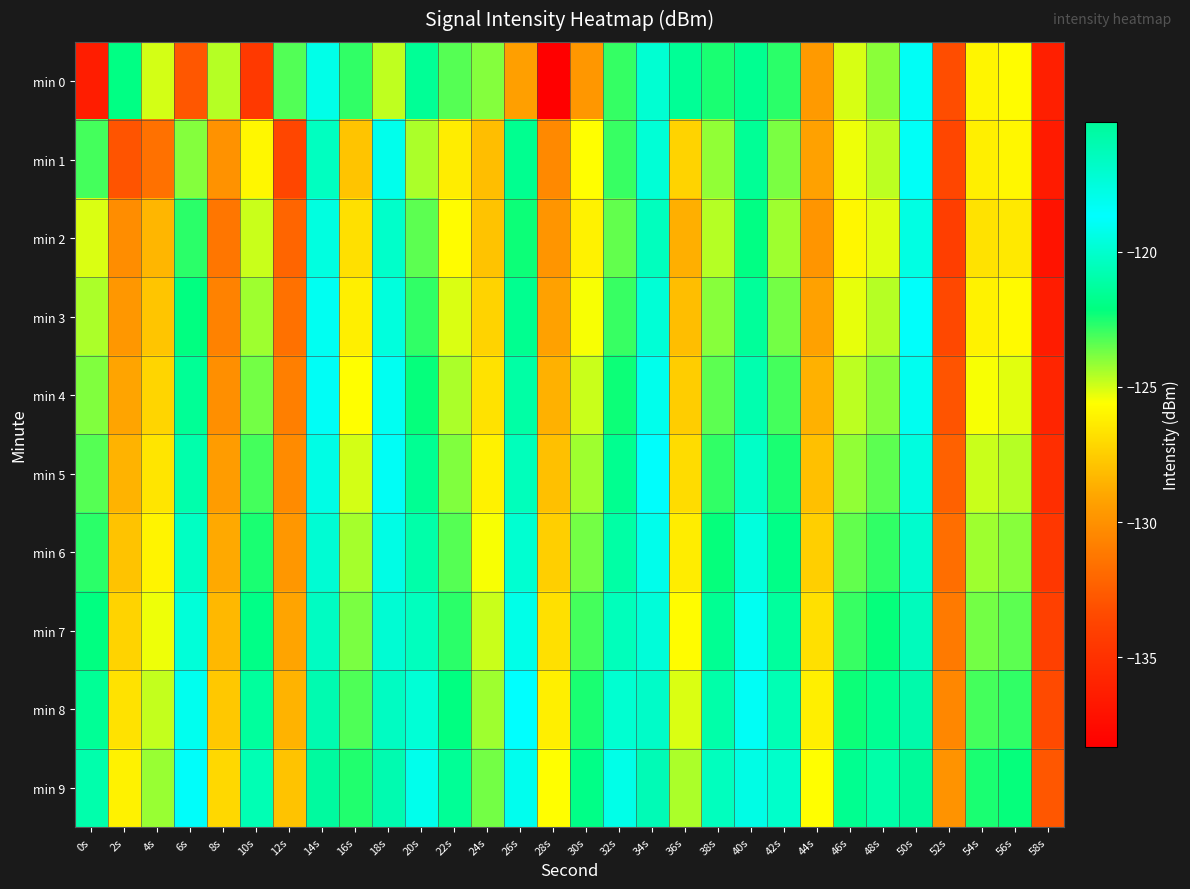

Reading left to right, what are all the values shown in this chart?

min 0: 0s=-136.3	2s=-122.0	4s=-125.0	6s=-132.8	8s=-124.6	10s=-134.4	12s=-123.3	14s=-119.3	16s=-122.8	18s=-124.8	20s=-121.5	22s=-123.3	24s=-123.9	26s=-129.3	28s=-138.3	30s=-129.7	32s=-122.9	34s=-119.9	36s=-121.5	38s=-122.5	40s=-121.6	42s=-122.7	44s=-129.6	46s=-125.1	48s=-124.0	50s=-118.4	52s=-133.3	54s=-126.0	56s=-125.7	58s=-136.2
min 1: 0s=-123.1	2s=-132.9	4s=-131.5	6s=-123.9	8s=-129.9	10s=-125.9	12s=-133.6	14s=-120.3	16s=-127.9	18s=-119.2	20s=-124.5	22s=-126.3	24s=-128.1	26s=-121.7	28s=-130.4	30s=-125.6	32s=-122.9	34s=-119.8	36s=-127.3	38s=-124.1	40s=-121.5	42s=-123.8	44s=-129.2	46s=-125.4	48s=-124.7	50s=-118.9	52s=-133.6	54s=-126.2	56s=-125.9	58s=-136.5
min 2: 0s=-125.1	2s=-130.2	4s=-128.4	6s=-122.7	8s=-131.3	10s=-124.9	12s=-132.1	14s=-119.5	16s=-126.8	18s=-120.1	20s=-123.4	22s=-125.7	24s=-127.9	26s=-122.3	28s=-129.8	30s=-126.1	32s=-123.5	34s=-120.4	36s=-128.7	38s=-124.6	40s=-122.0	42s=-124.3	44s=-129.8	46s=-125.9	48s=-125.2	50s=-119.4	52s=-134.1	54s=-126.7	56s=-126.4	58s=-137.0
min 3: 0s=-124.5	2s=-129.7	4s=-127.8	6s=-122.1	8s=-130.7	10s=-124.3	12s=-131.5	14s=-119.0	16s=-126.2	18s=-119.6	20s=-122.8	22s=-125.1	24s=-127.3	26s=-121.7	28s=-129.2	30s=-125.5	32s=-122.9	34s=-119.8	36s=-128.1	38s=-124.0	40s=-121.4	42s=-123.7	44s=-129.2	46s=-125.3	48s=-124.6	50s=-118.8	52s=-133.5	54s=-126.1	56s=-125.8	58s=-136.4
min 4: 0s=-123.9	2s=-129.1	4s=-127.2	6s=-121.5	8s=-130.1	10s=-123.7	12s=-130.9	14s=-118.4	16s=-125.6	18s=-119.0	20s=-122.2	22s=-124.5	24s=-126.7	26s=-121.1	28s=-128.6	30s=-124.9	32s=-122.3	34s=-119.2	36s=-127.5	38s=-123.4	40s=-120.8	42s=-123.1	44s=-128.6	46s=-124.7	48s=-124.0	50s=-118.2	52s=-132.9	54s=-125.5	56s=-125.2	58s=-135.8
min 5: 0s=-123.3	2s=-128.5	4s=-126.6	6s=-120.9	8s=-129.5	10s=-123.1	12s=-130.3	14s=-117.8	16s=-125.0	18s=-118.4	20s=-121.6	22s=-123.9	24s=-126.1	26s=-120.5	28s=-128.0	30s=-124.3	32s=-121.7	34s=-118.6	36s=-126.9	38s=-122.8	40s=-120.2	42s=-122.5	44s=-128.0	46s=-124.1	48s=-123.4	50s=-117.6	52s=-132.3	54s=-124.9	56s=-124.6	58s=-135.2
min 6: 0s=-122.7	2s=-127.9	4s=-126.0	6s=-120.3	8s=-128.9	10s=-122.5	12s=-129.7	14s=-117.2	16s=-124.4	18s=-117.8	20s=-121.0	22s=-123.3	24s=-125.5	26s=-119.9	28s=-127.4	30s=-123.7	32s=-121.1	34s=-118.0	36s=-126.3	38s=-122.2	40s=-119.6	42s=-121.9	44s=-127.4	46s=-123.5	48s=-122.8	50s=-117.0	52s=-131.7	54s=-124.3	56s=-124.0	58s=-134.6
min 7: 0s=-122.1	2s=-127.3	4s=-125.4	6s=-119.7	8s=-128.3	10s=-121.9	12s=-129.1	14s=-116.6	16s=-123.8	18s=-117.2	20s=-120.4	22s=-122.7	24s=-124.9	26s=-119.3	28s=-126.8	30s=-123.1	32s=-120.5	34s=-117.4	36s=-125.7	38s=-121.6	40s=-119.0	42s=-121.3	44s=-126.8	46s=-122.9	48s=-122.2	50s=-116.4	52s=-131.1	54s=-123.7	56s=-123.4	58s=-134.0
min 8: 0s=-121.5	2s=-126.7	4s=-124.8	6s=-119.1	8s=-127.7	10s=-121.3	12s=-128.5	14s=-116.0	16s=-123.2	18s=-116.6	20s=-119.8	22s=-122.1	24s=-124.3	26s=-118.7	28s=-126.2	30s=-122.5	32s=-119.9	34s=-116.8	36s=-125.1	38s=-121.0	40s=-118.4	42s=-120.7	44s=-126.2	46s=-122.3	48s=-121.6	50s=-115.8	52s=-130.5	54s=-123.1	56s=-122.8	58s=-133.4
min 9: 0s=-120.9	2s=-126.1	4s=-124.2	6s=-118.5	8s=-127.1	10s=-120.7	12s=-127.9	14s=-115.4	16s=-122.6	18s=-116.0	20s=-119.2	22s=-121.5	24s=-123.7	26s=-118.1	28s=-125.6	30s=-121.9	32s=-119.3	34s=-116.2	36s=-124.5	38s=-120.4	40s=-117.8	42s=-120.1	44s=-125.6	46s=-121.7	48s=-121.0	50s=-115.2	52s=-129.9	54s=-122.5	56s=-122.2	58s=-132.8